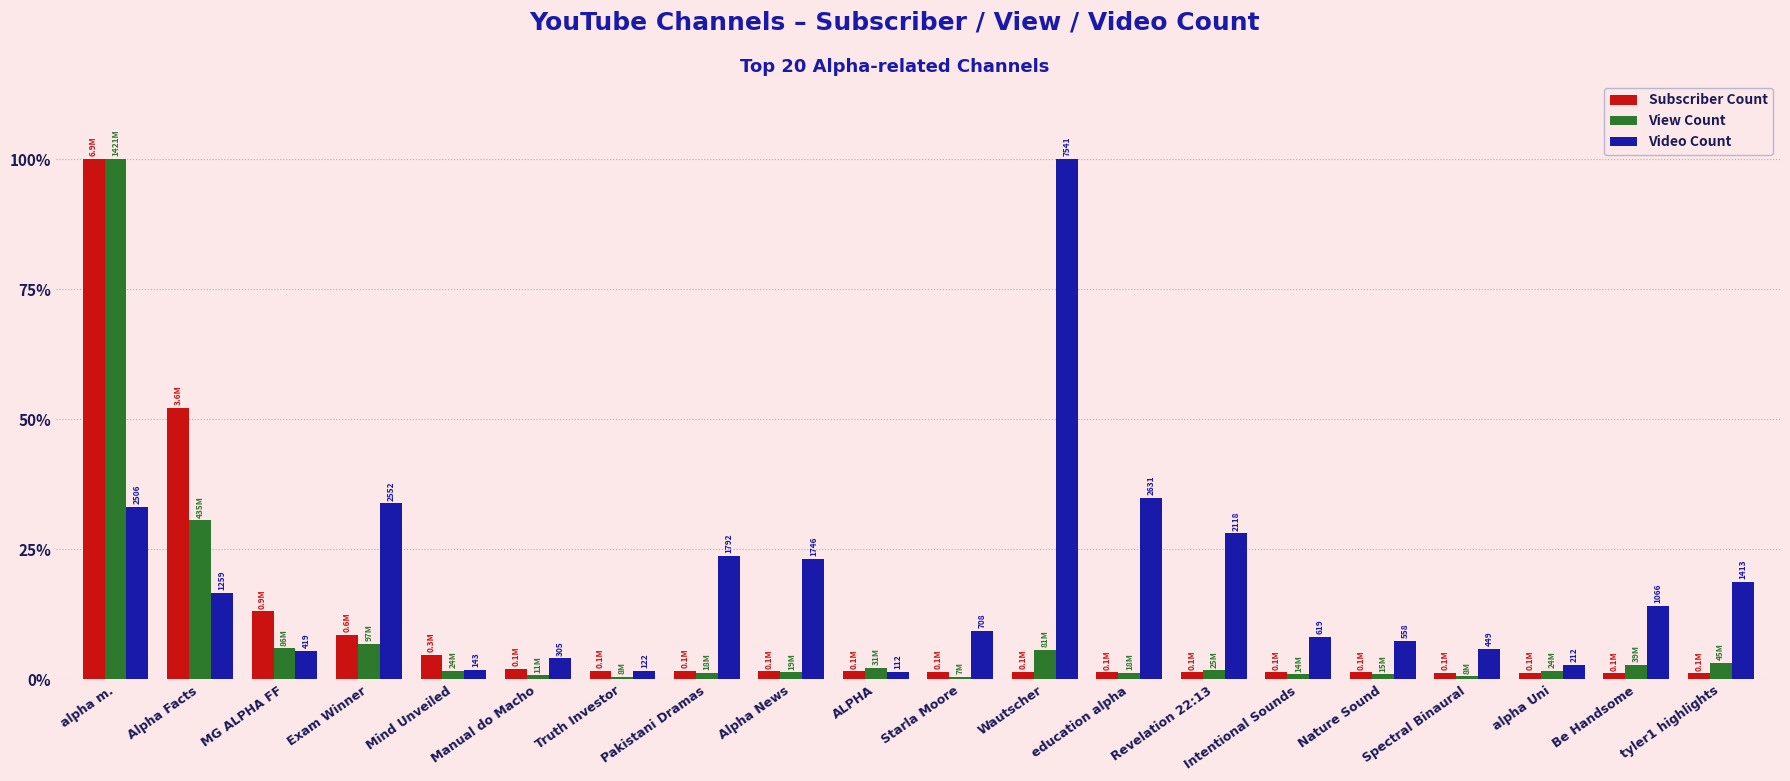

What is the value of the Subscriber Count bar at the 16th from the left?

1.4